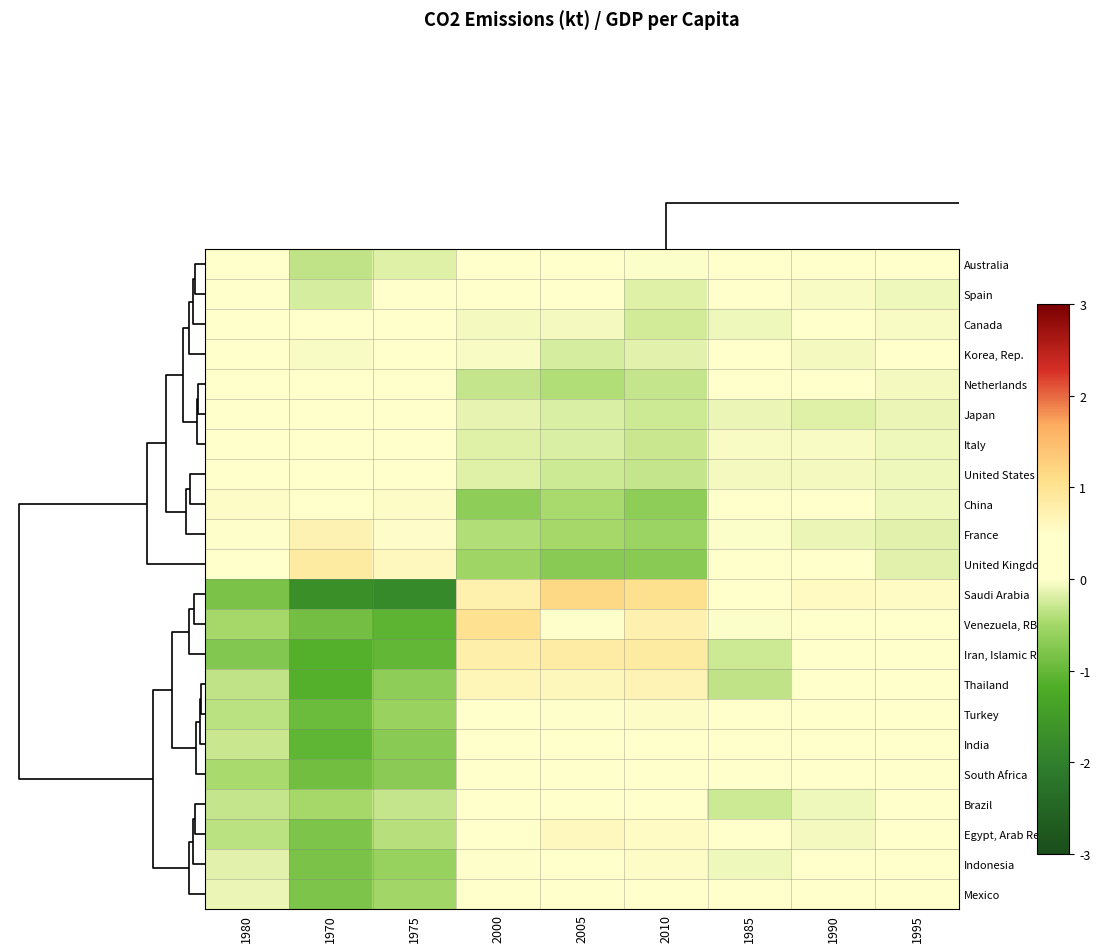

Reading left to right, transcribe all the data shown in this chart.

Australia: 1980=0.0	1970=-0.3	1975=-0.2	2000=0.0	2005=0.0	2010=-0.0	1985=0.1	1990=0.2	1995=0.2
Spain: 1980=0.3	1970=-0.2	1975=0.1	2000=0.0	2005=0.1	2010=-0.2	1985=0.0	1990=-0.0	1995=-0.1
Canada: 1980=0.1	1970=0.2	1975=0.2	2000=-0.1	2005=-0.1	2010=-0.3	1985=-0.1	1990=0.0	1995=-0.0
Korea, Rep.: 1980=0.3	1970=-0.0	1975=0.0	2000=-0.0	2005=-0.2	2010=-0.1	1985=0.0	1990=-0.0	1995=0.1
Netherlands: 1980=0.4	1970=0.4	1975=0.3	2000=-0.3	2005=-0.4	2010=-0.3	1985=0.0	1990=0.0	1995=-0.1
Japan: 1980=0.2	1970=0.4	1975=0.4	2000=-0.1	2005=-0.2	2010=-0.3	1985=-0.1	1990=-0.2	1995=-0.1
Italy: 1980=0.2	1970=0.3	1975=0.3	2000=-0.2	2005=-0.2	2010=-0.3	1985=-0.0	1990=-0.0	1995=-0.1
United States: 1980=0.2	1970=0.4	1975=0.3	2000=-0.2	2005=-0.3	2010=-0.3	1985=-0.0	1990=-0.1	1995=-0.1
China: 1980=0.5	1970=0.4	1975=0.5	2000=-0.7	2005=-0.5	2010=-0.7	1985=0.3	1990=0.1	1995=-0.1
France: 1980=0.5	1970=0.7	1975=0.5	2000=-0.4	2005=-0.5	2010=-0.5	1985=-0.0	1990=-0.1	1995=-0.2
United Kingdom: 1980=0.4	1970=0.8	1975=0.6	2000=-0.5	2005=-0.7	2010=-0.7	1985=0.2	1990=0.1	1995=-0.2
Saudi Arabia: 1980=-0.8	1970=-1.7	1975=-1.8	2000=0.8	2005=1.2	2010=1.0	1985=0.2	1990=0.6	1995=0.6
Venezuela, RB: 1980=-0.5	1970=-0.9	1975=-1.1	2000=1.0	2005=0.5	2010=0.7	1985=-0.0	1990=0.0	1995=0.2
Iran, Islamic Rep.: 1980=-0.8	1970=-1.1	1975=-1.0	2000=0.8	2005=0.8	2010=0.9	1985=-0.3	1990=0.2	1995=0.5
Thailand: 1980=-0.3	1970=-1.1	1975=-0.7	2000=0.6	2005=0.6	2010=0.7	1985=-0.3	1990=0.1	1995=0.4
Turkey: 1980=-0.4	1970=-1.0	1975=-0.6	2000=0.4	2005=0.5	2010=0.5	1985=0.0	1990=0.2	1995=0.3
India: 1980=-0.3	1970=-1.0	1975=-0.7	2000=0.5	2005=0.4	2010=0.4	1985=0.1	1990=0.3	1995=0.5
South Africa: 1980=-0.5	1970=-0.9	1975=-0.7	2000=0.3	2005=0.4	2010=0.5	1985=0.2	1990=0.3	1995=0.4
Brazil: 1980=-0.3	1970=-0.5	1975=-0.3	2000=0.4	2005=0.4	2010=0.4	1985=-0.3	1990=-0.1	1995=0.1
Egypt, Arab Rep.: 1980=-0.4	1970=-0.8	1975=-0.4	2000=0.3	2005=0.6	2010=0.5	1985=0.0	1990=-0.1	1995=0.2
Indonesia: 1980=-0.2	1970=-0.8	1975=-0.6	2000=0.5	2005=0.4	2010=0.5	1985=-0.1	1990=0.1	1995=0.1
Mexico: 1980=-0.1	1970=-0.8	1975=-0.5	2000=0.3	2005=0.3	2010=0.3	1985=0.1	1990=0.2	1995=0.2